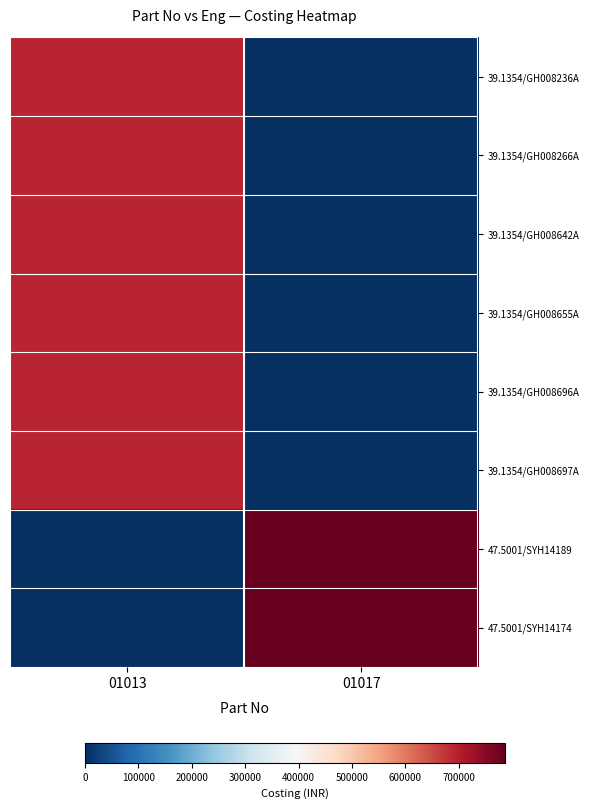

What is the difference between the highest and lowest values at 01017?

786679.8